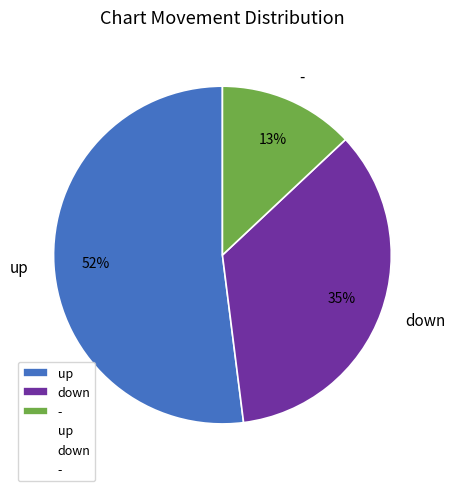

How many segments does this pie chart have?

3